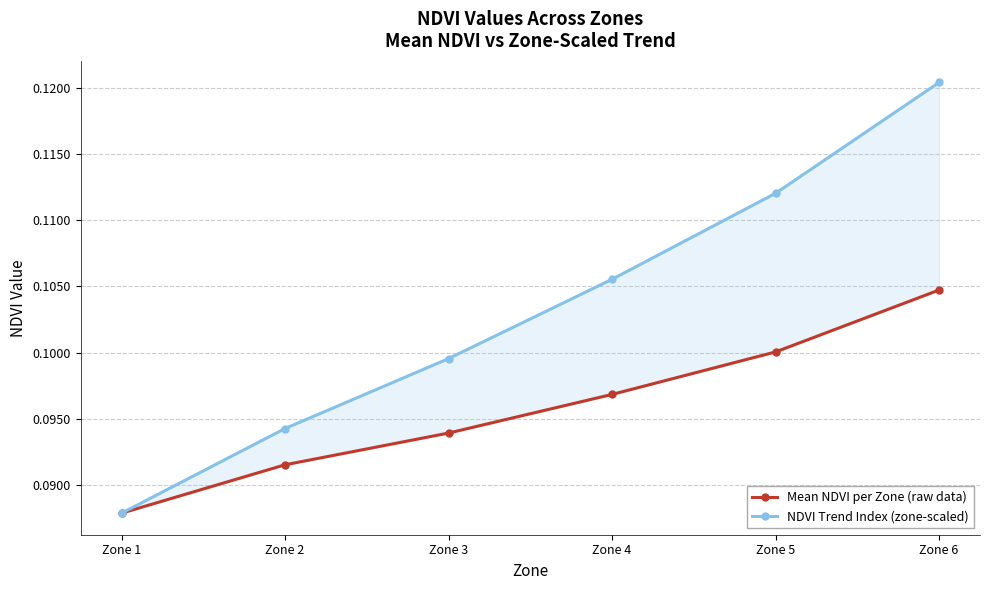

Reading right to left, transcribe all the data shown in this chart.

Mean NDVI per Zone (raw data): 0.1	0.1	0.1	0.1	0.1	0.1
NDVI Trend Index (zone-scaled): 0.1	0.1	0.1	0.1	0.1	0.1